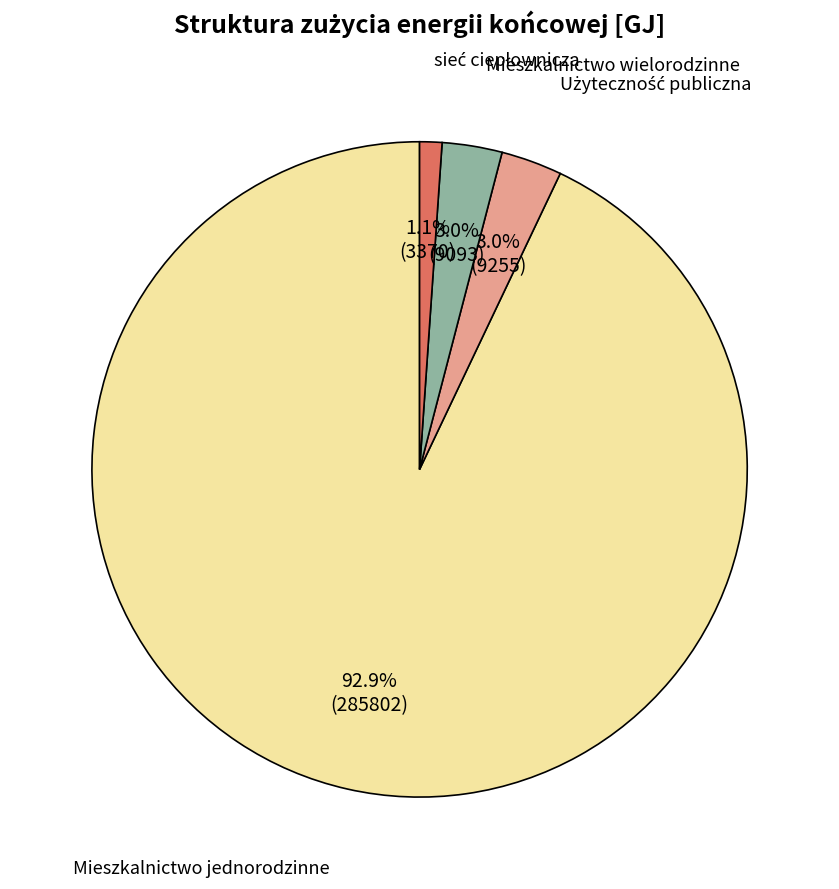

How many segments does this pie chart have?

4